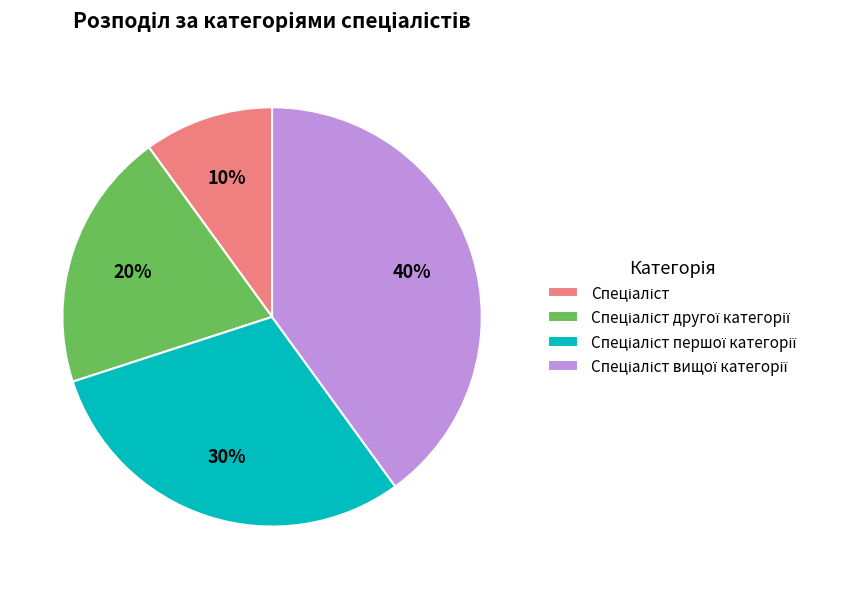

To the nearest percent, what is the average slice percentage?

25%